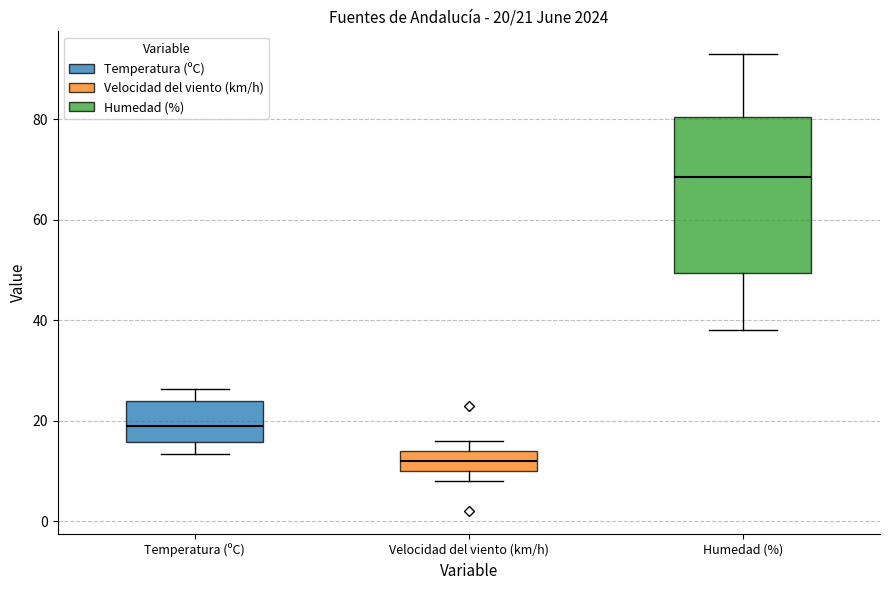

Which box has the highest median line?

Humedad (%)